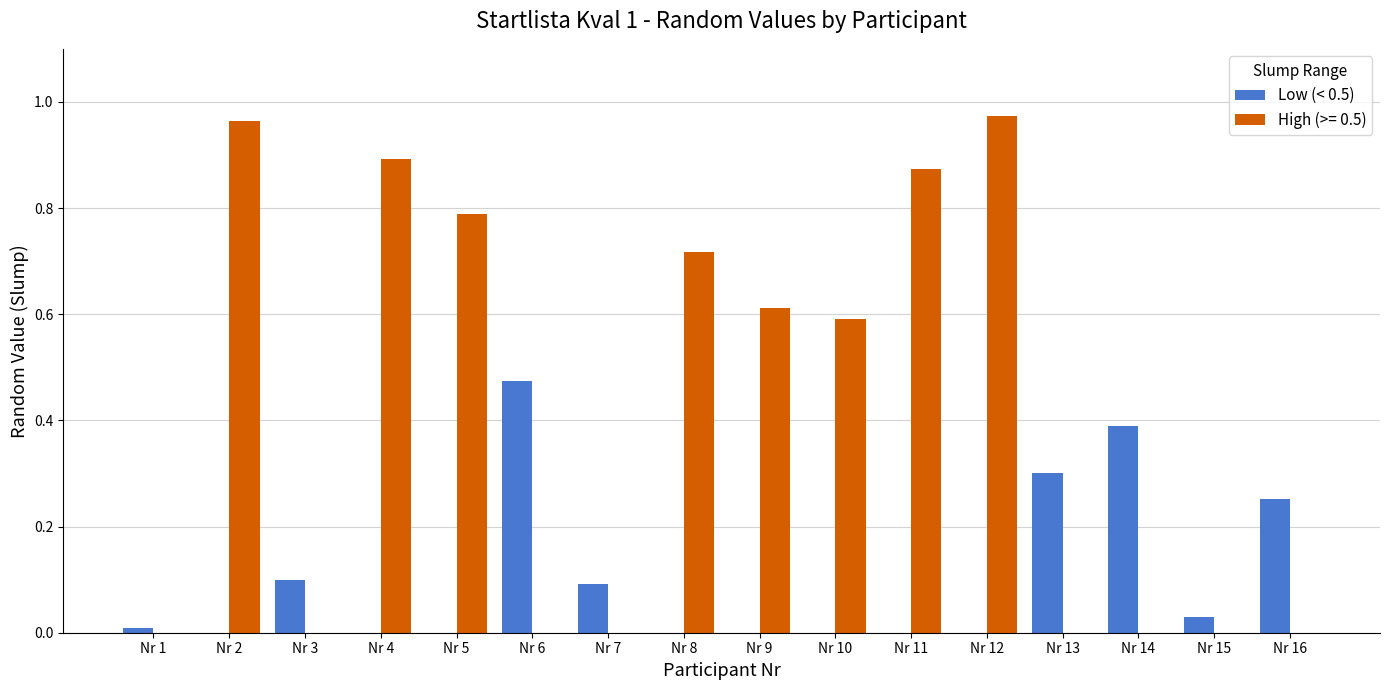

How many series are shown in this chart?

2